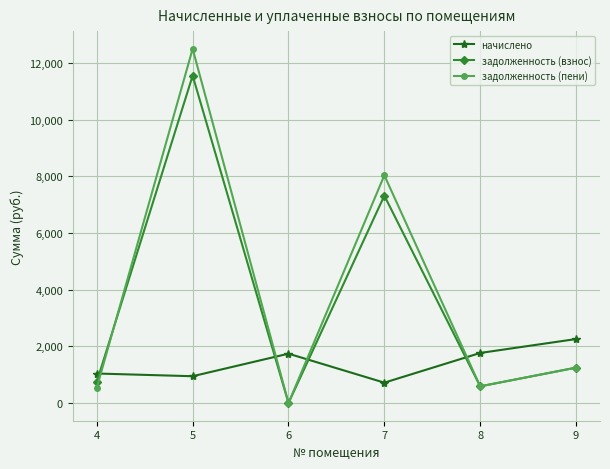

Where do задолженность (пени) and начислено first cross each other?

4 and 5